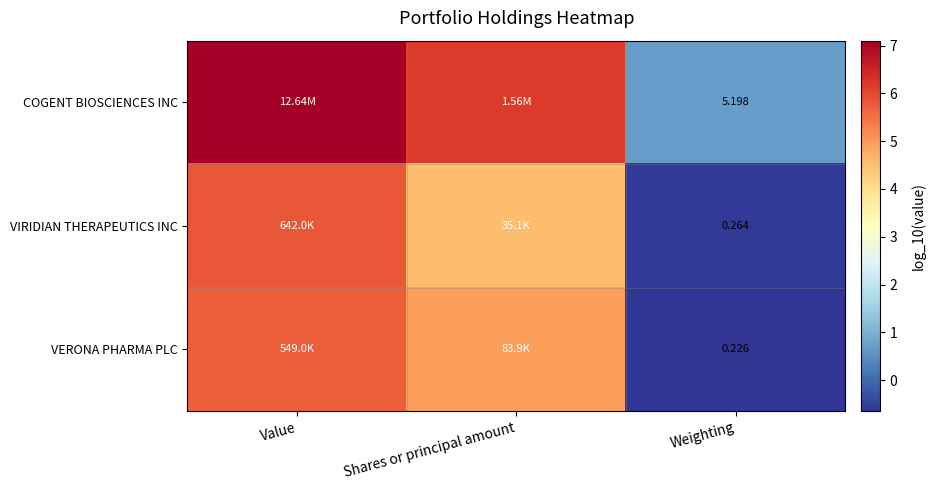

What is the maximum value shown in the chart?

7.1